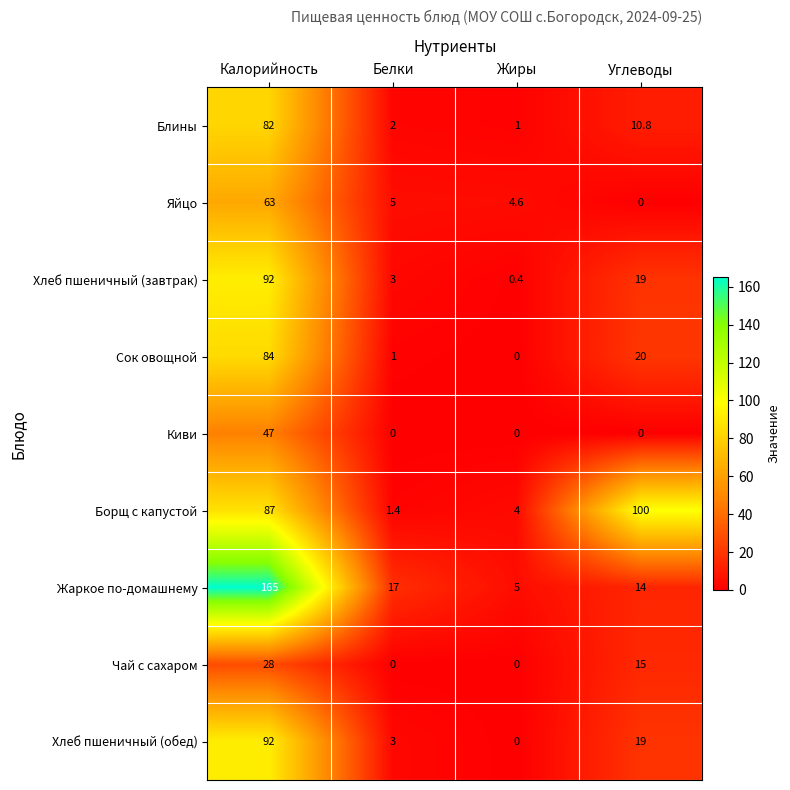

Which category has the highest value across all series?

Калорийность